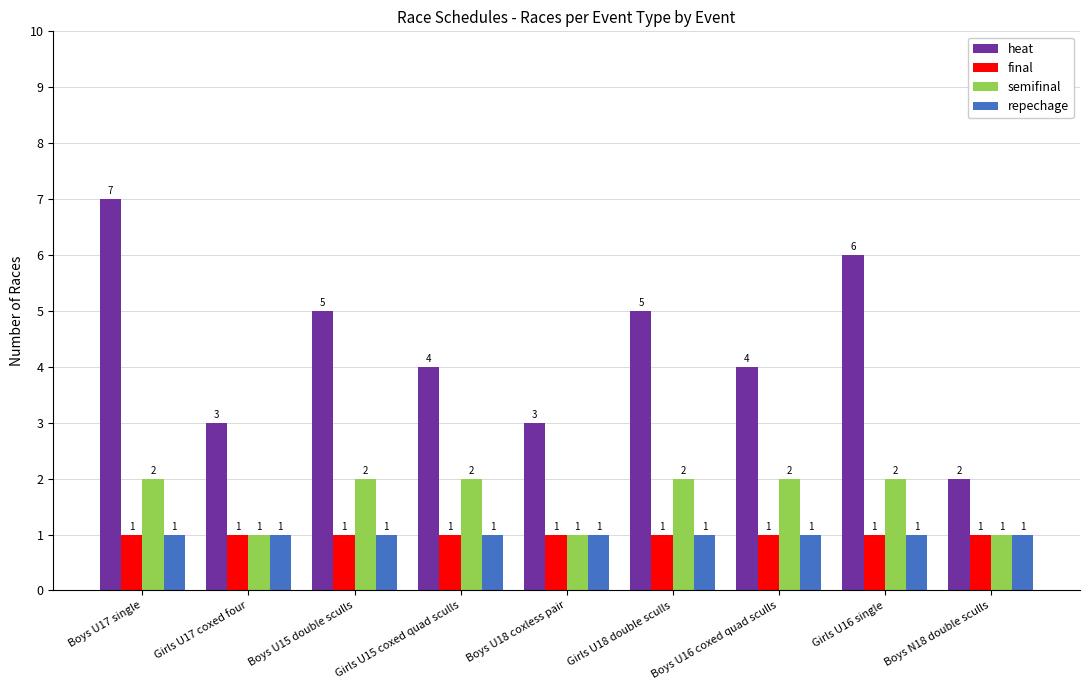

Count the heat values in the range 3 to 5.

6